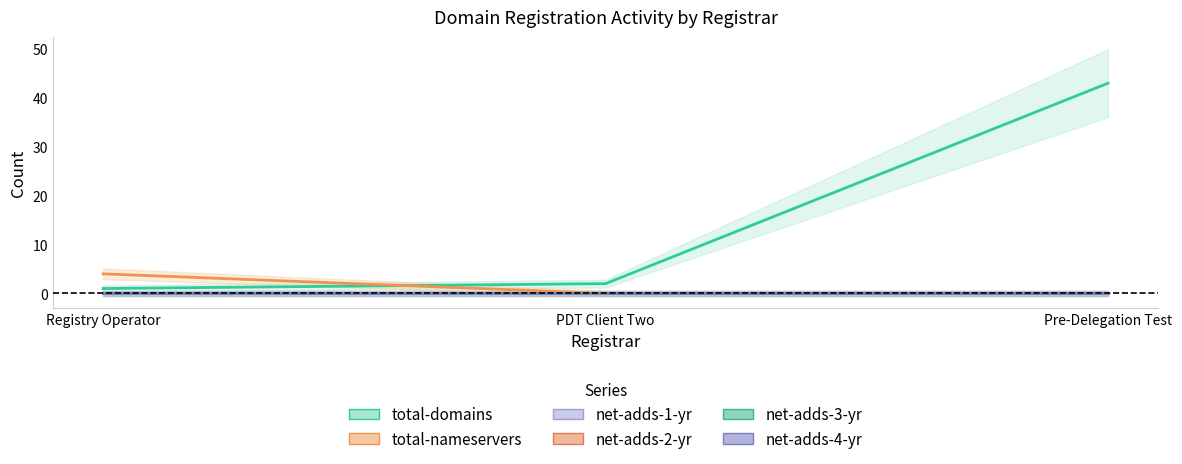

At how many categories does at least one series exceed 10?

1